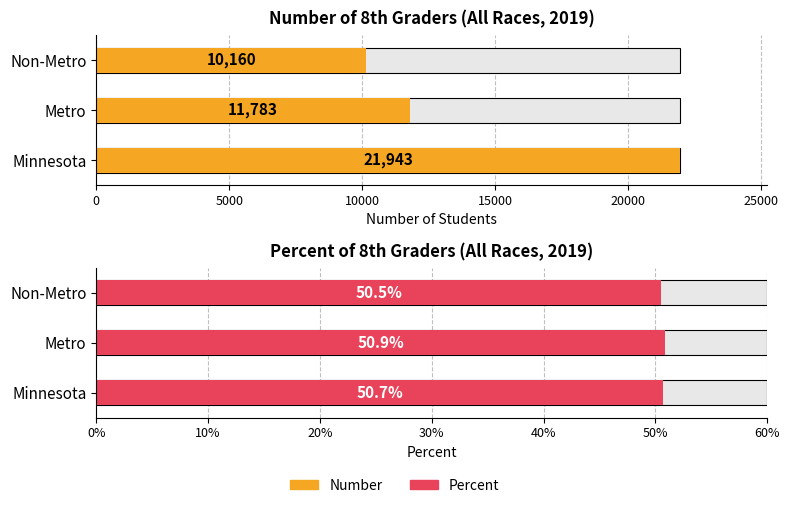

Count the Percent values in the range 0 to 1.

3